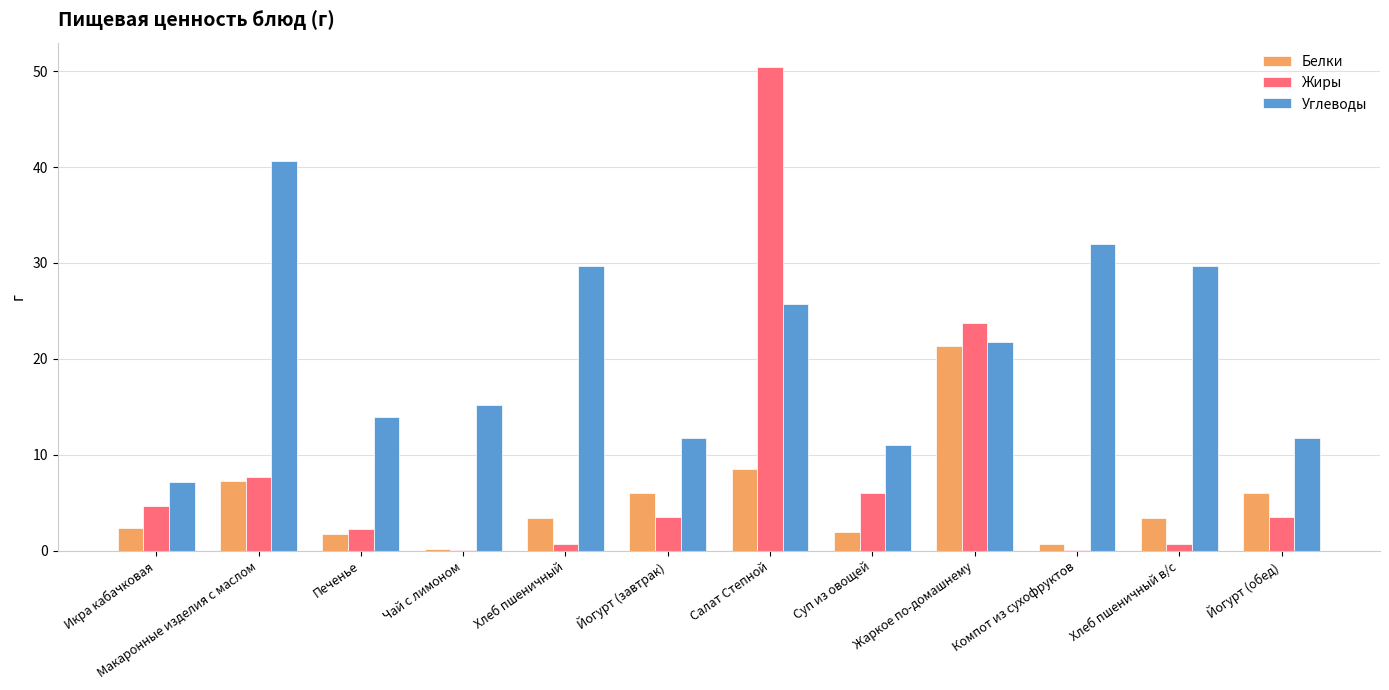

What is the greatest value displayed?

50.5